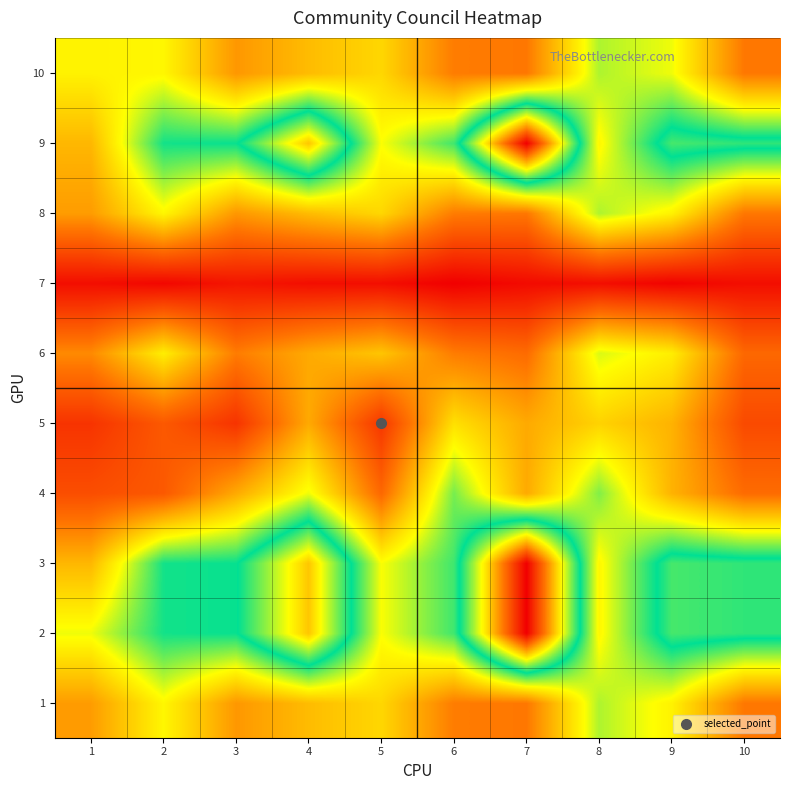

Reading left to right, extract all data points from this chart.

1: 1=0.3	2=0.4	3=0.3	4=0.3	5=0.3	6=0.2	7=0.2	8=0.4	9=0.4	10=0.2
2: 1=0.4	2=0.5	3=0.5	4=0.8	5=0.4	6=0.5	7=1.0	8=0.4	9=0.6	10=0.6
3: 1=0.3	2=0.5	3=0.5	4=0.8	5=0.4	6=0.5	7=1.0	8=0.4	9=0.6	10=0.6
4: 1=0.1	2=0.2	3=0.3	4=0.4	5=0.2	6=0.5	7=0.3	8=0.5	9=0.3	10=0.2
5: 1=0.1	2=0.2	3=0.1	4=0.3	5=0.1	6=0.4	7=0.3	8=0.3	9=0.3	10=0.1
6: 1=0.2	2=0.4	3=0.2	4=0.3	5=0.3	6=0.2	7=0.2	8=0.4	9=0.4	10=0.2
7: 1=0.0	2=0.0	3=0.0	4=0.0	5=0.0	6=0.0	7=0.0	8=0.0	9=0.0	10=0.0
8: 1=0.3	2=0.4	3=0.3	4=0.3	5=0.3	6=0.2	7=0.2	8=0.4	9=0.4	10=0.2
9: 1=0.3	2=0.5	3=0.5	4=0.8	5=0.4	6=0.5	7=1.0	8=0.4	9=0.6	10=0.6
10: 1=0.4	2=0.4	3=0.3	4=0.3	5=0.3	6=0.2	7=0.2	8=0.4	9=0.4	10=0.2